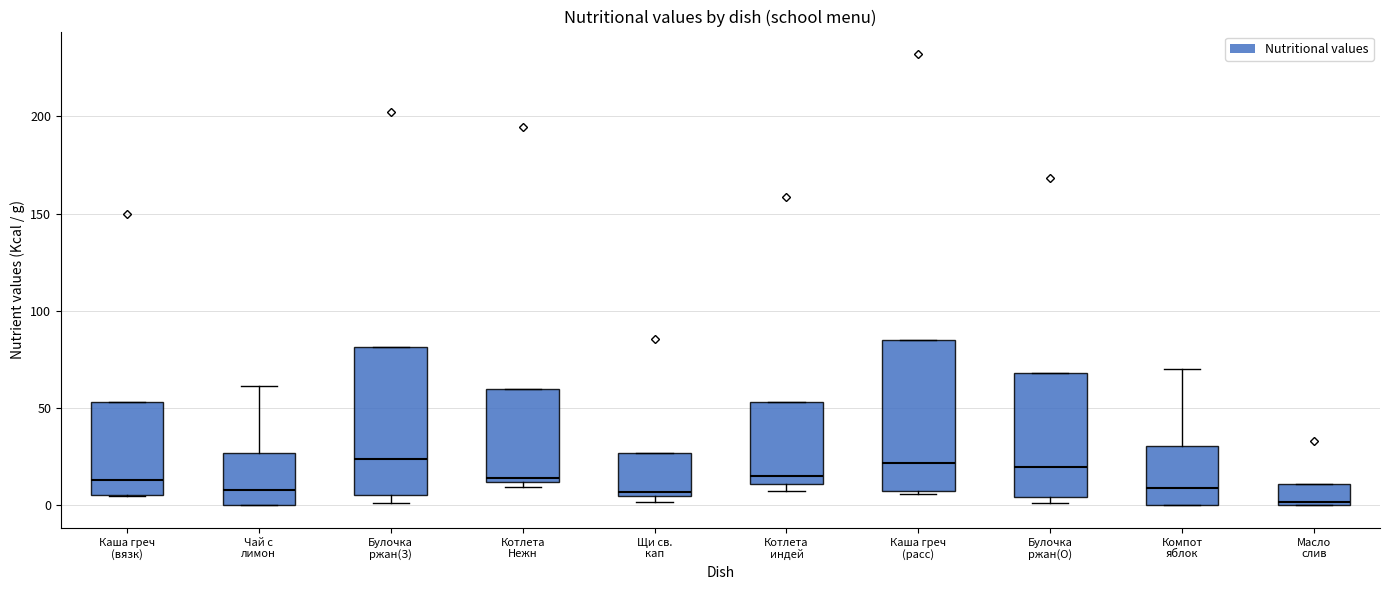

Reading left to right, transcribe this box plot: for each box, give where its median line is, the range the box spans, and where its two whiskers end, as read against the y-axis. The values are not printed on the chart, so give them approximately, as read against the axis.

Каша греч (вязк): median 15, box 5 to 55, whiskers 5 to 55
Чай с лимон: median 10, box 0 to 25, whiskers 0 to 60
Булочка ржан(З): median 25, box 5 to 80, whiskers 0 to 80
Котлета Нежн: median 15, box 10 to 60, whiskers 10 (just below the box's lower edge) to 60
Щи св. кап: median 5 (just above the box's lower edge), box 5 to 25, whiskers 0 to 25
Котлета индей: median 15, box 10 to 55, whiskers 5 to 55
Каша греч (расс): median 20, box 10 to 85, whiskers 5 to 85
Булочка ржан(О): median 20, box 5 to 70, whiskers 0 to 70
Компот яблок: median 10, box 0 to 30, whiskers 0 to 70
Масло слив: median 0 (just above the box's lower edge), box 0 to 10, whiskers 0 to 10